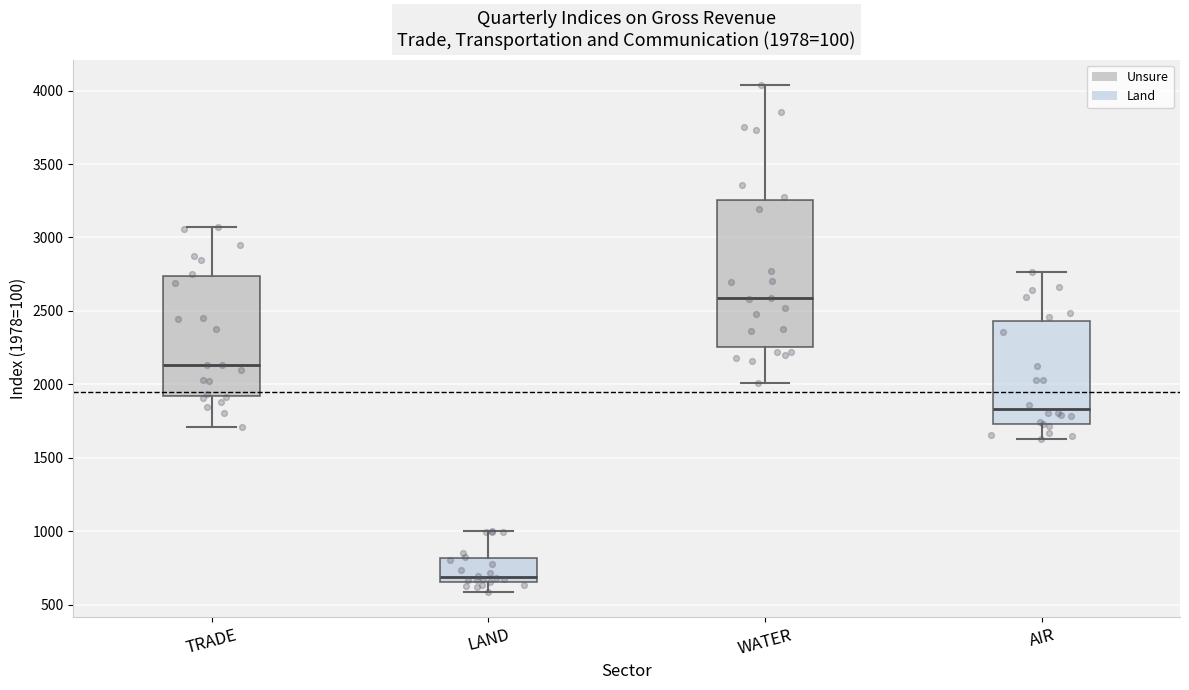

Comparing the boxes themselves (not the whiskers), which one is the tallest?

WATER